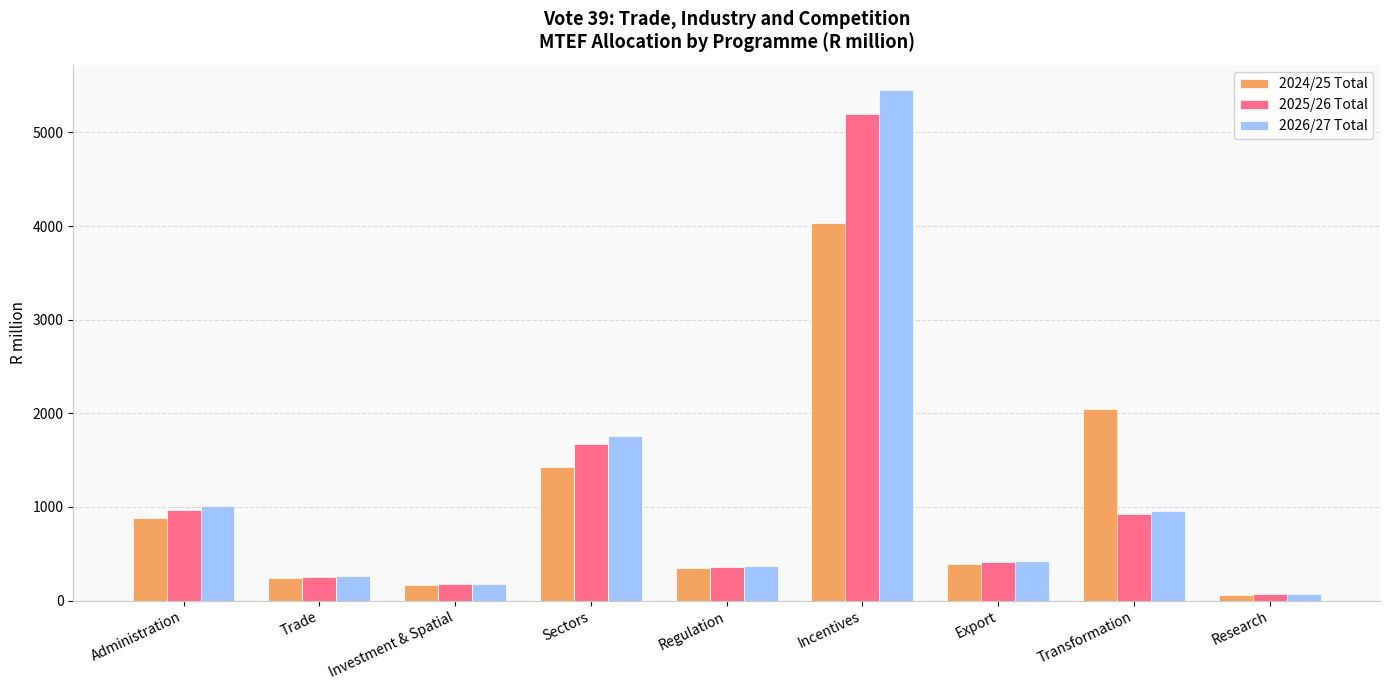

What is the spread (max minus min) of values at Transformation?

1127.3